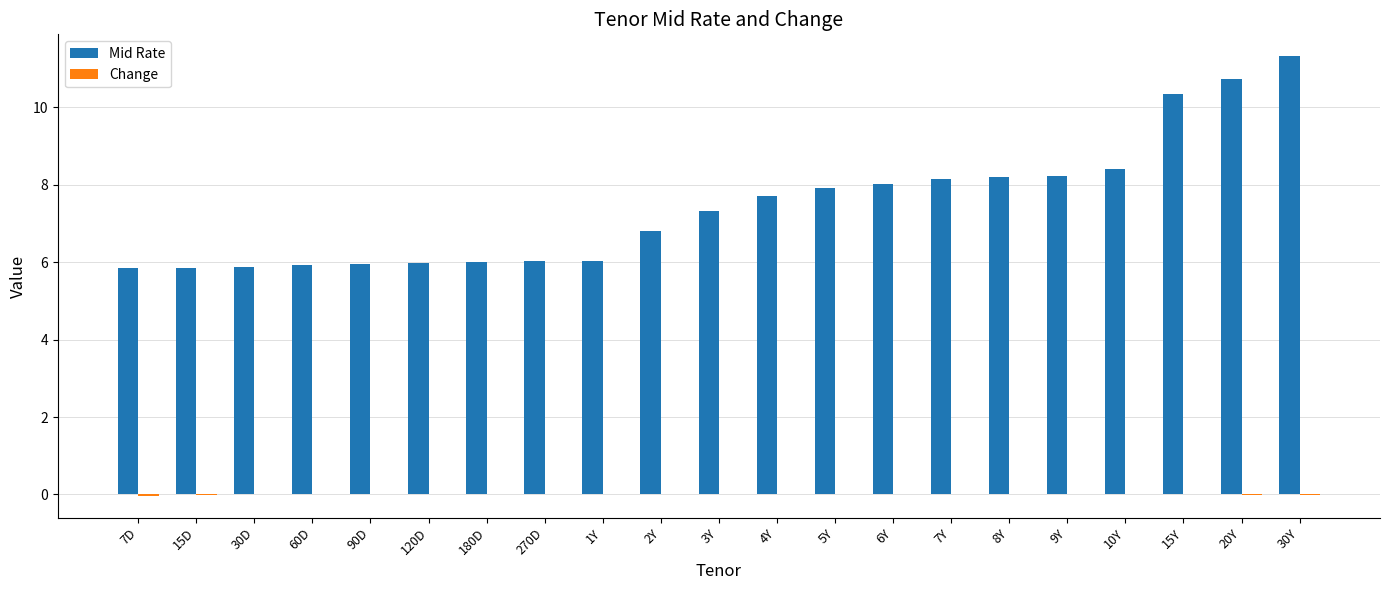

The Mid Rate series shows 3.2 at 3Y. True or false?

False